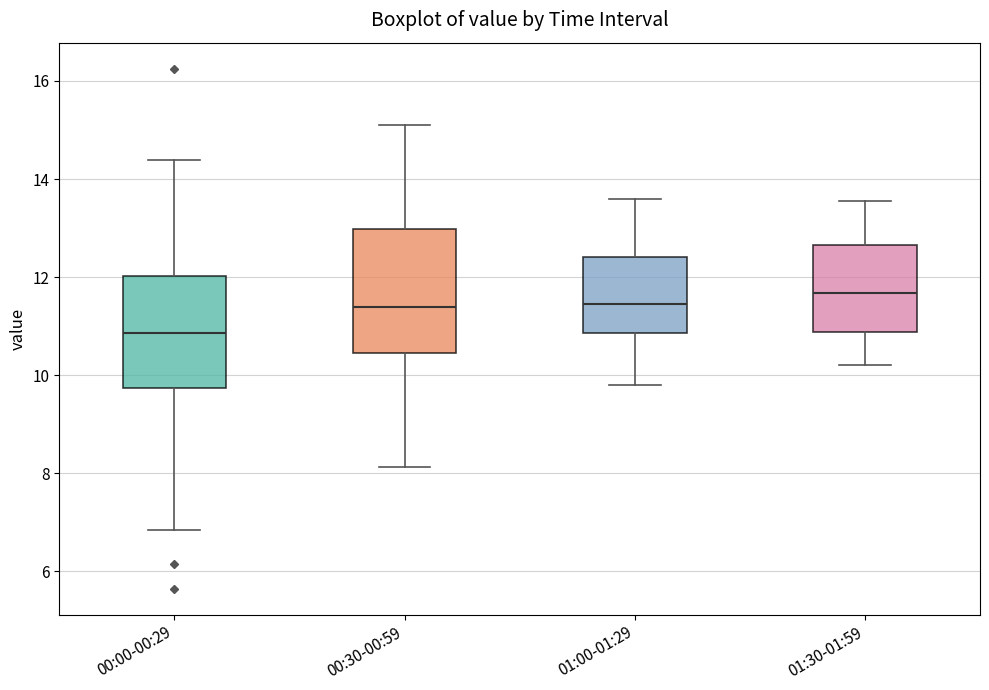

Which box's median line is the lowest?

00:00-00:29